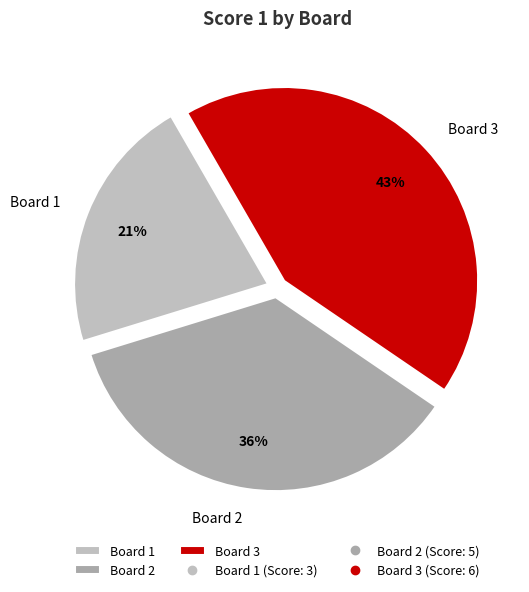

Do Board 2 and Board 3 together represent more than half of the pie?

Yes